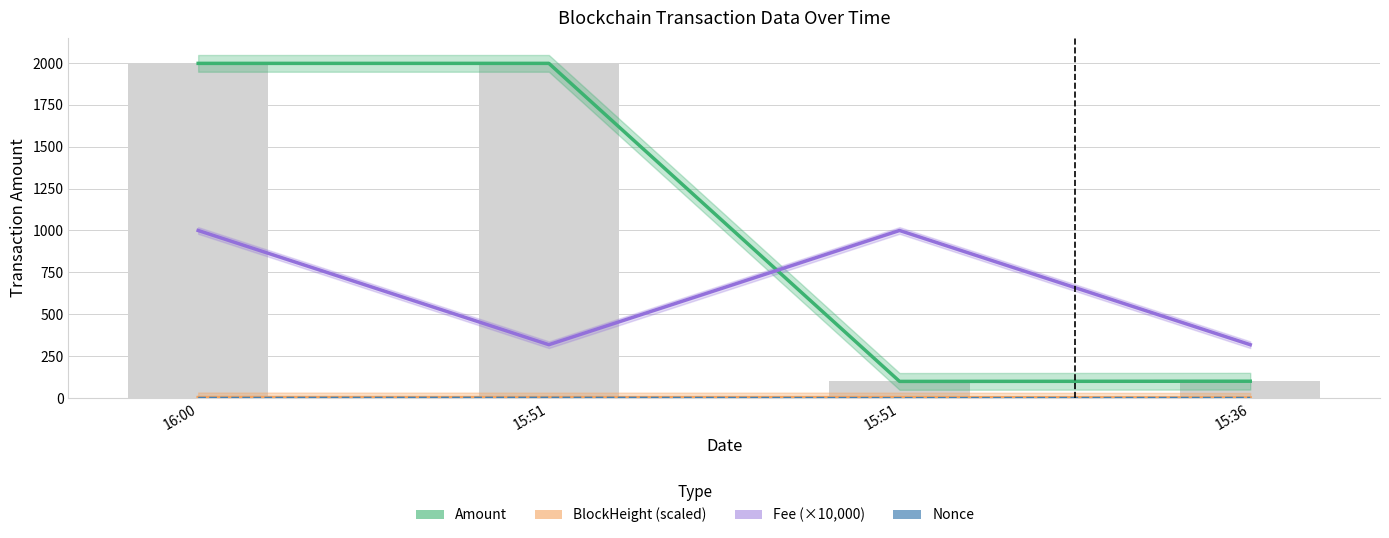

Reading right to left, what are all the values shown in this chart?

Amount: 100.0	98.9	1997.8	1997.7
BlockHeight (scaled): 0.0	2.0	2.0	2.5
Fee (×10,000): 318.0	1000.0	318.0	1000.0
Nonce: 1.0	0.0	2.0	1.0